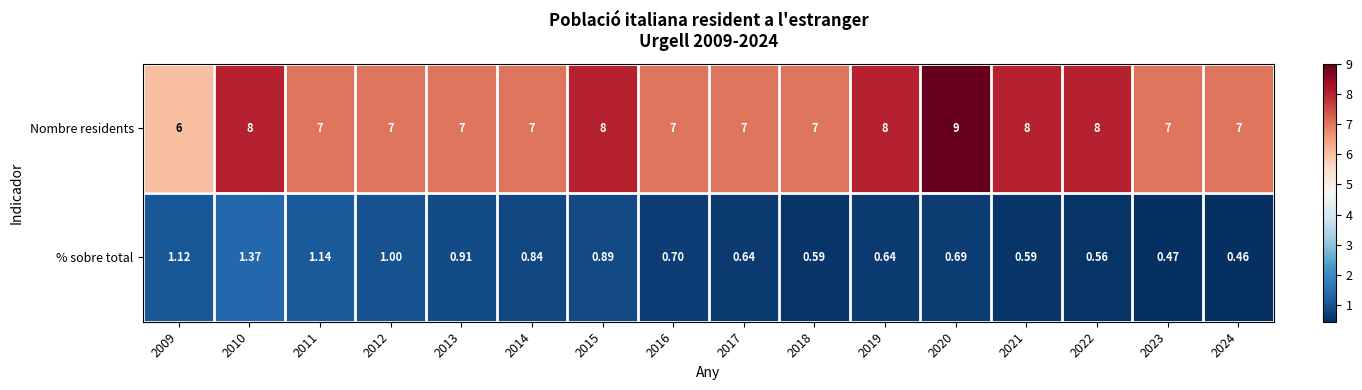

Which series has the largest total across all categories?

Nombre residents